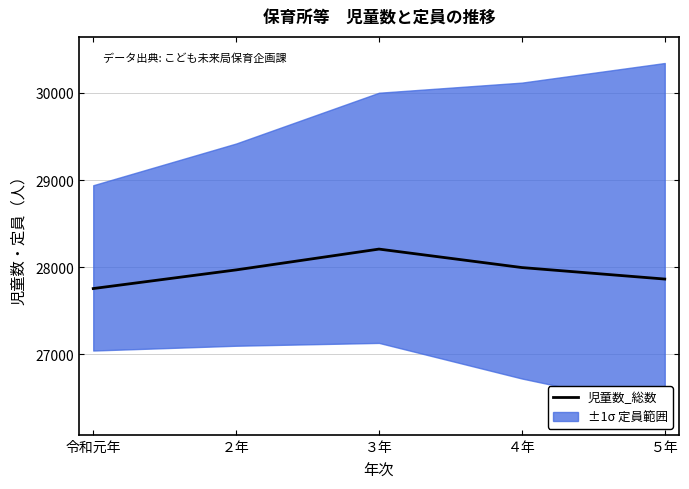

Between ３年 and ２年, which is larger?

３年